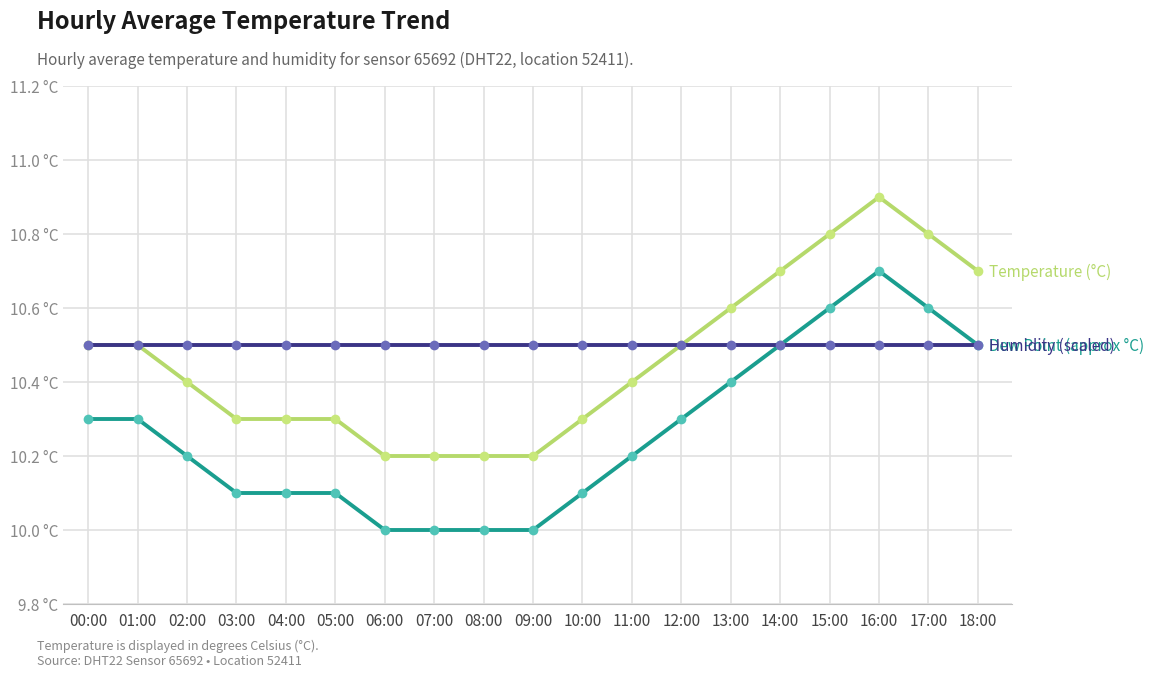

Does the chart have visible grid lines?

Yes